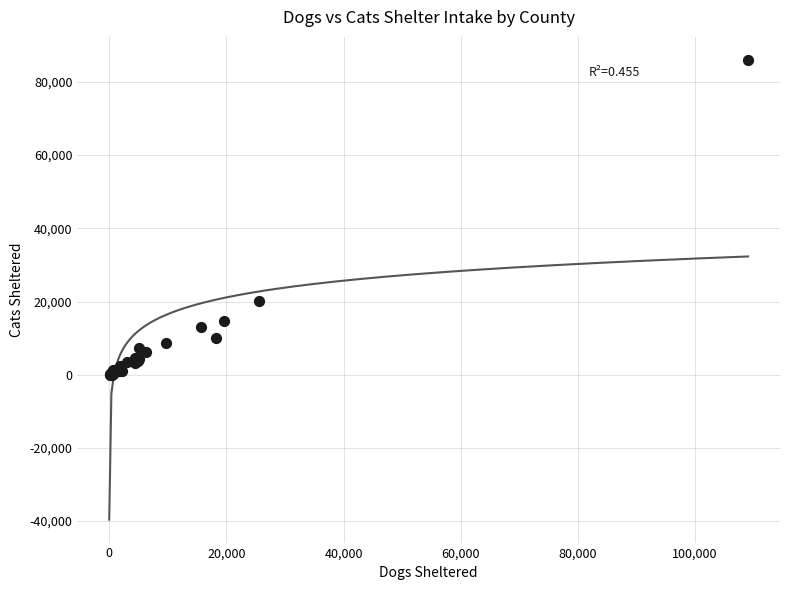

What Y value in the scatter plot is closest to 43006?

20155